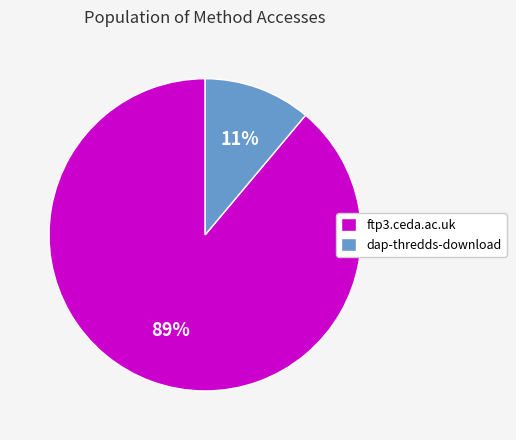

Does dap-thredds-download account for over 50% of the chart?

No